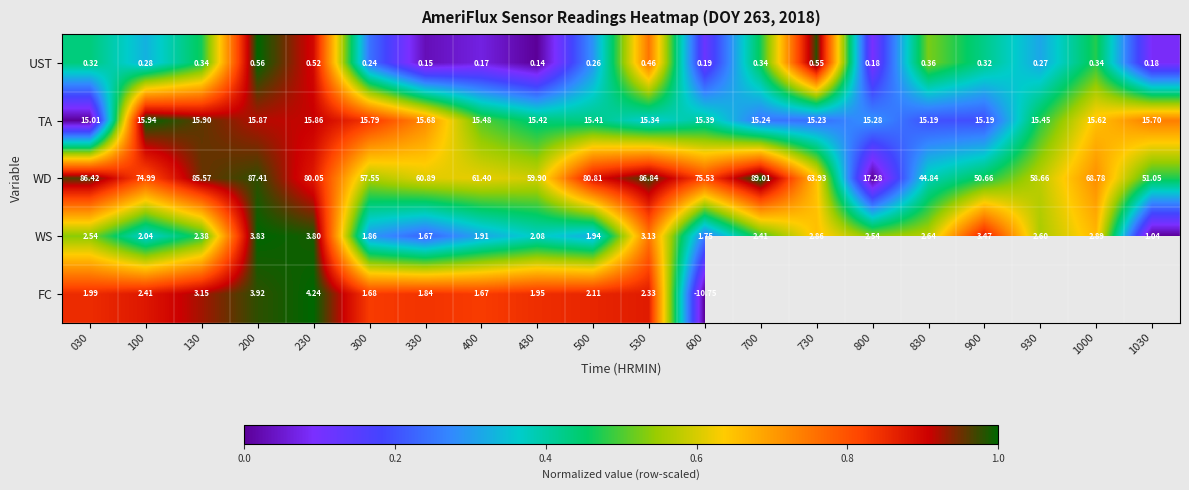

Is the value of WD at 500 greater than the value of UST at 400?

Yes